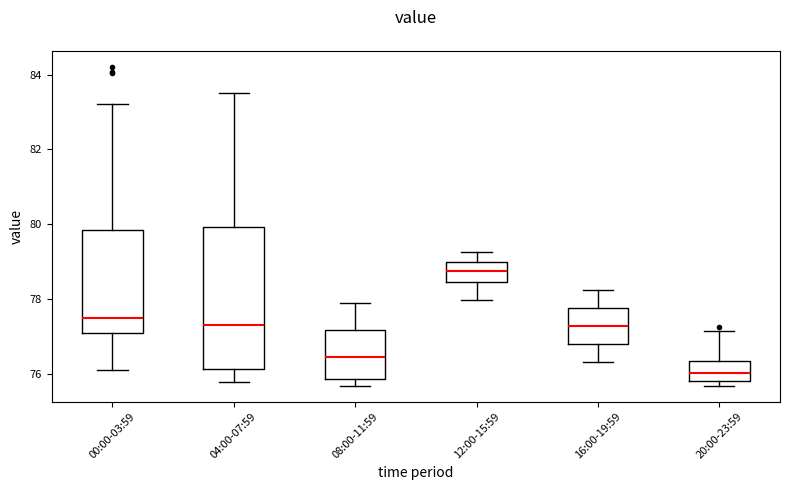

Which box is the tallest, from its lower edge to its upper edge?

04:00-07:59